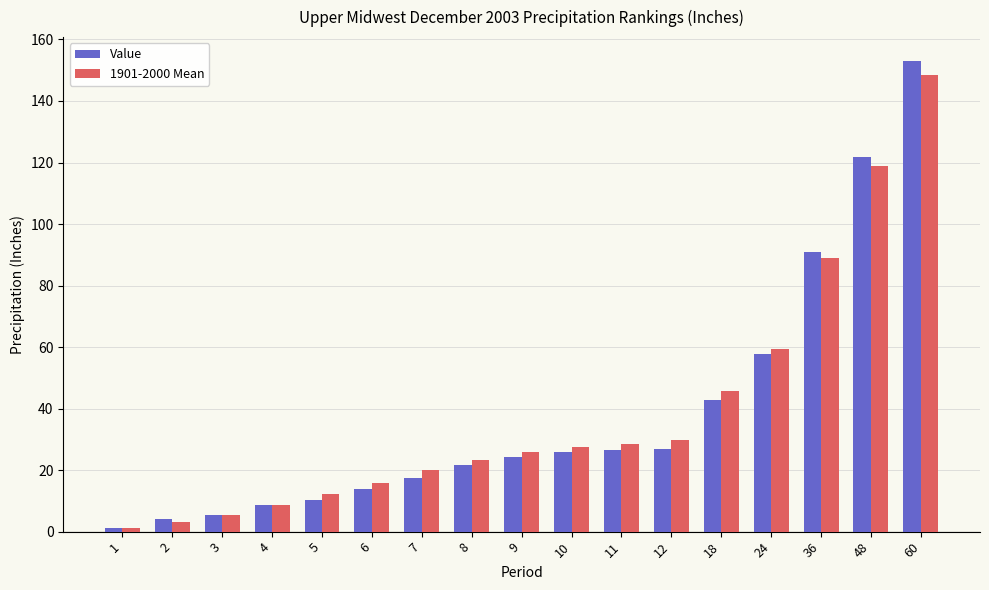

Does the chart contain any negative values?

No